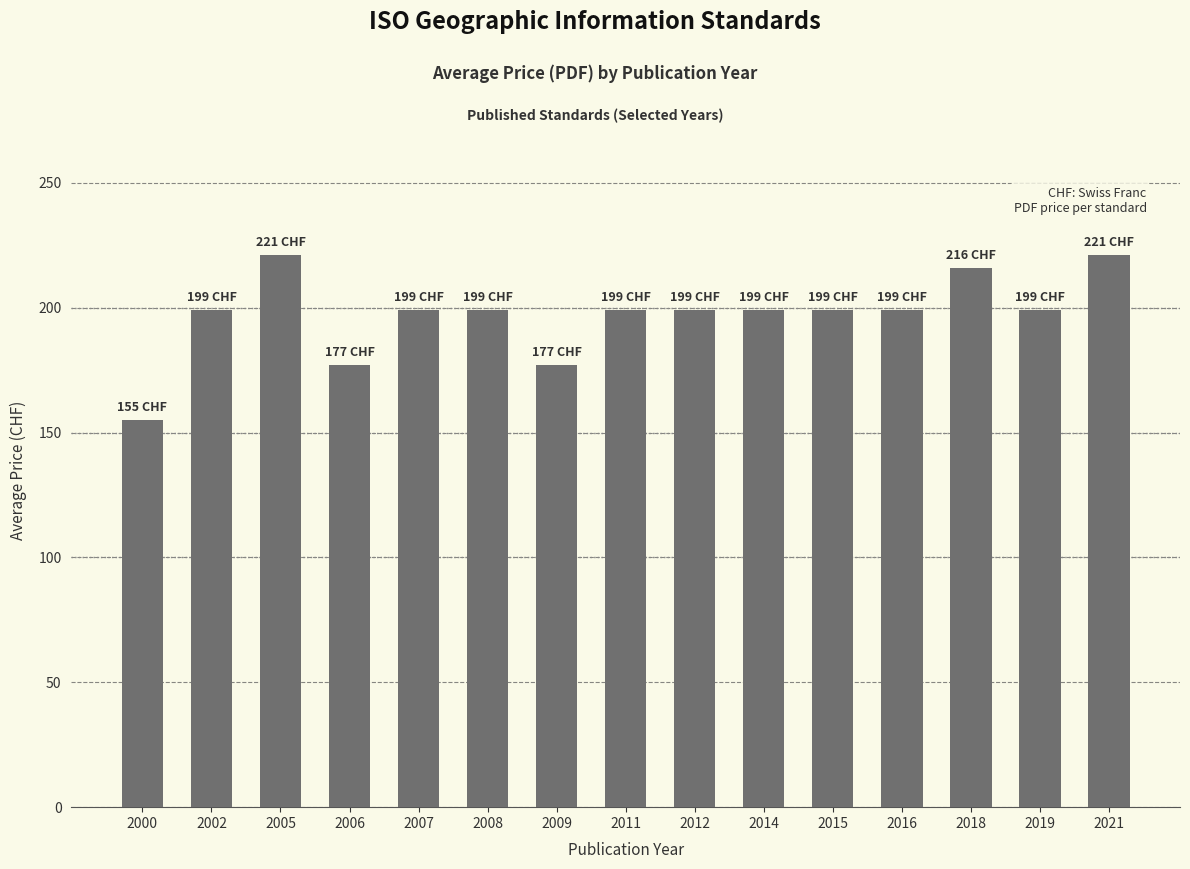

Are the bars horizontal?

No